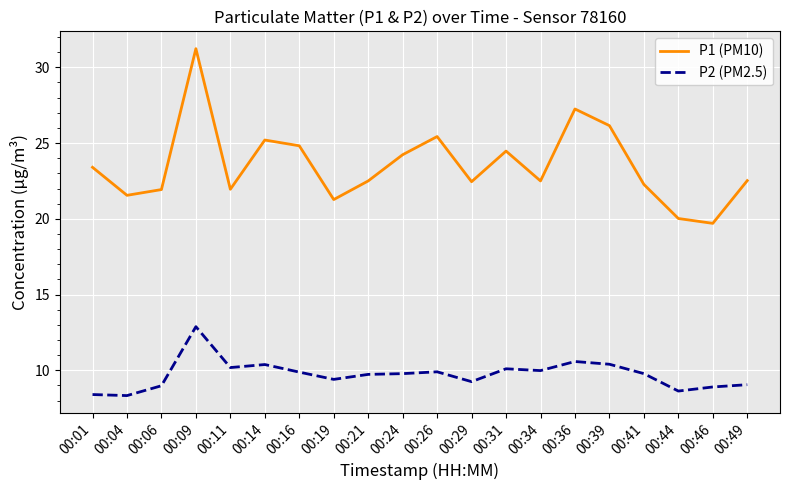

At which label does P1 (PM10) reach its minimum?

00:46